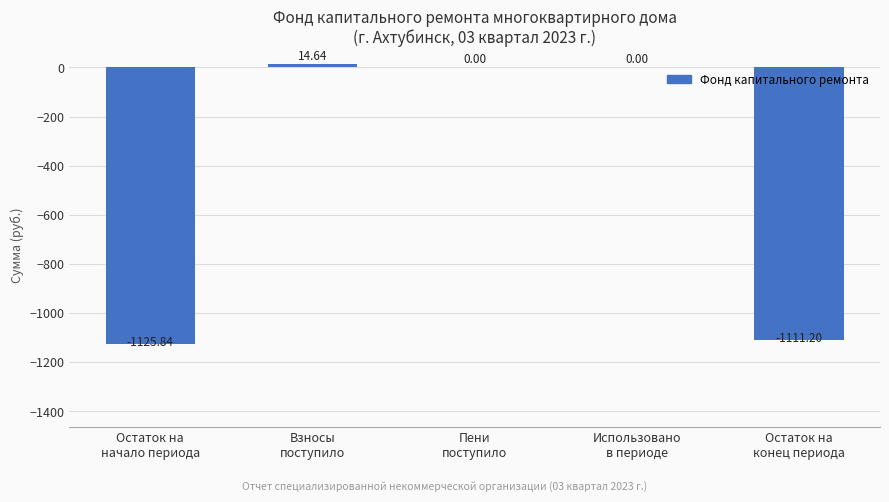

Which category has the highest value across all series?

Взносы
поступило